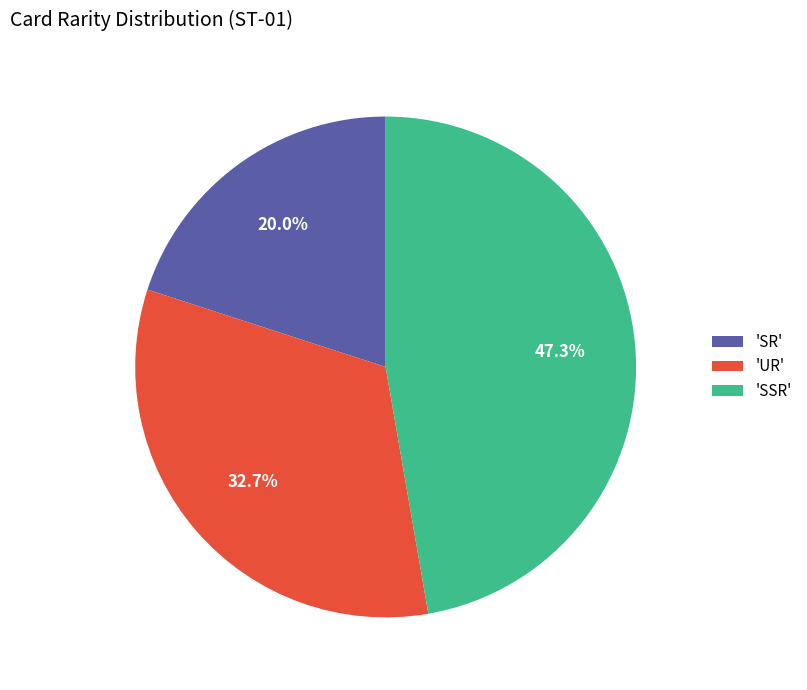

How much of the chart is everything except 'SR'?

80.0%